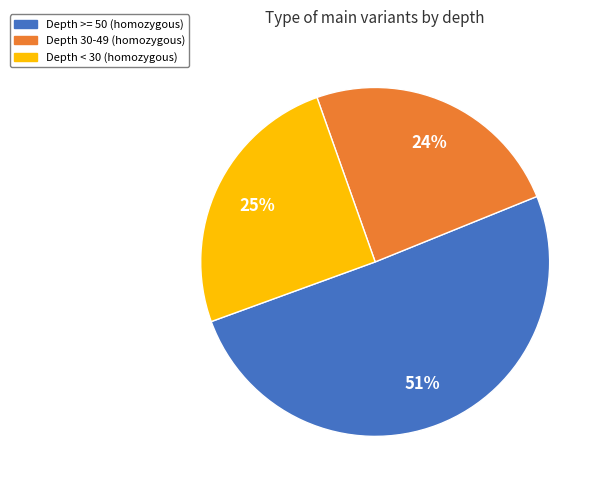

To the nearest percent, what is the average slice percentage?

33%